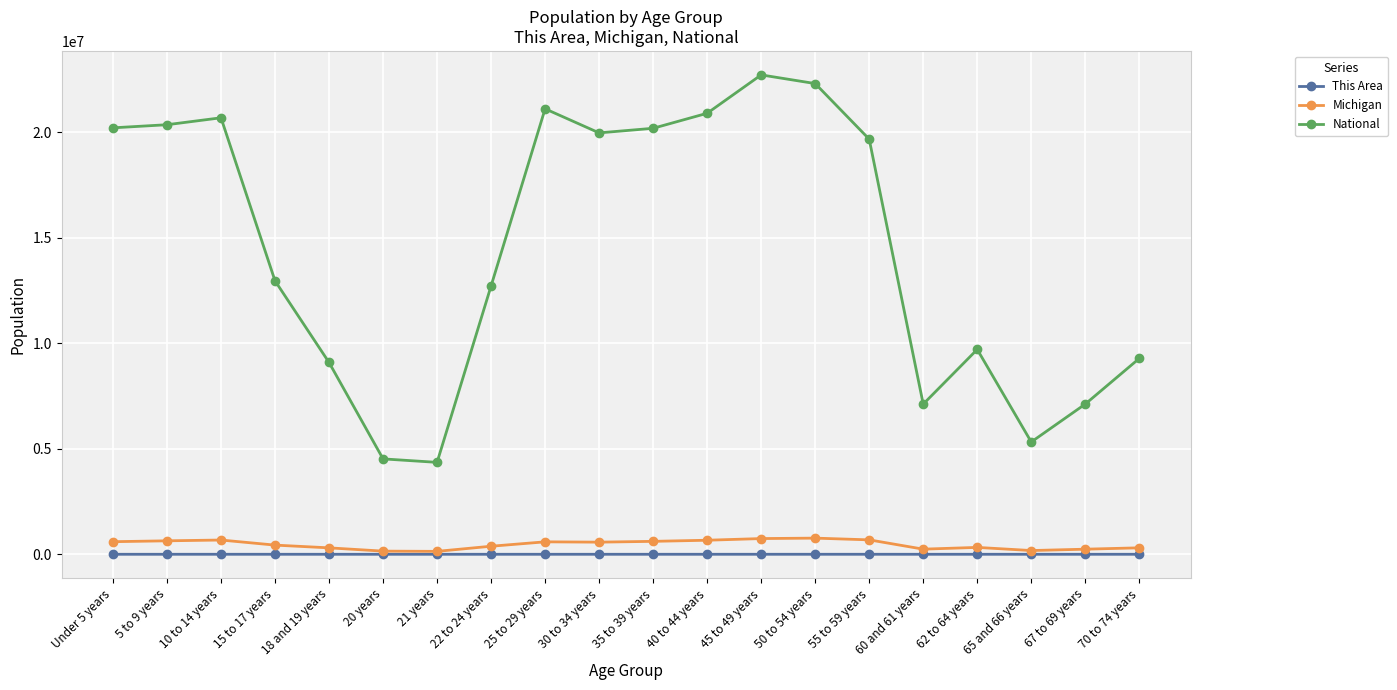

Between 30 to 34 years and 70 to 74 years, which series saw the biggest shift?

National